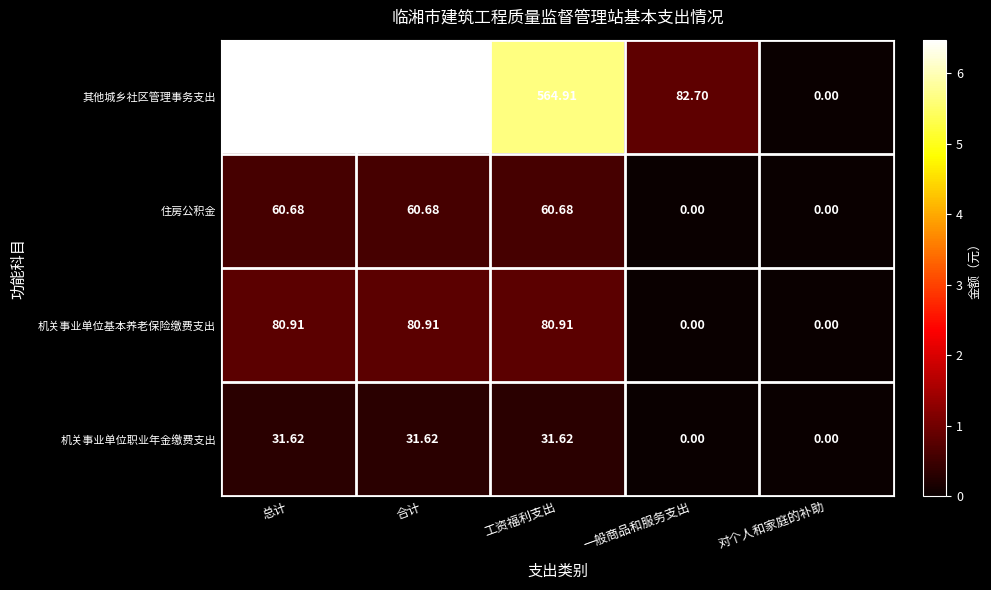

List the series in order of their peak value, highest first.

其他城乡社区管理事务支出, 机关事业单位基本养老保险缴费支出, 住房公积金, 机关事业单位职业年金缴费支出